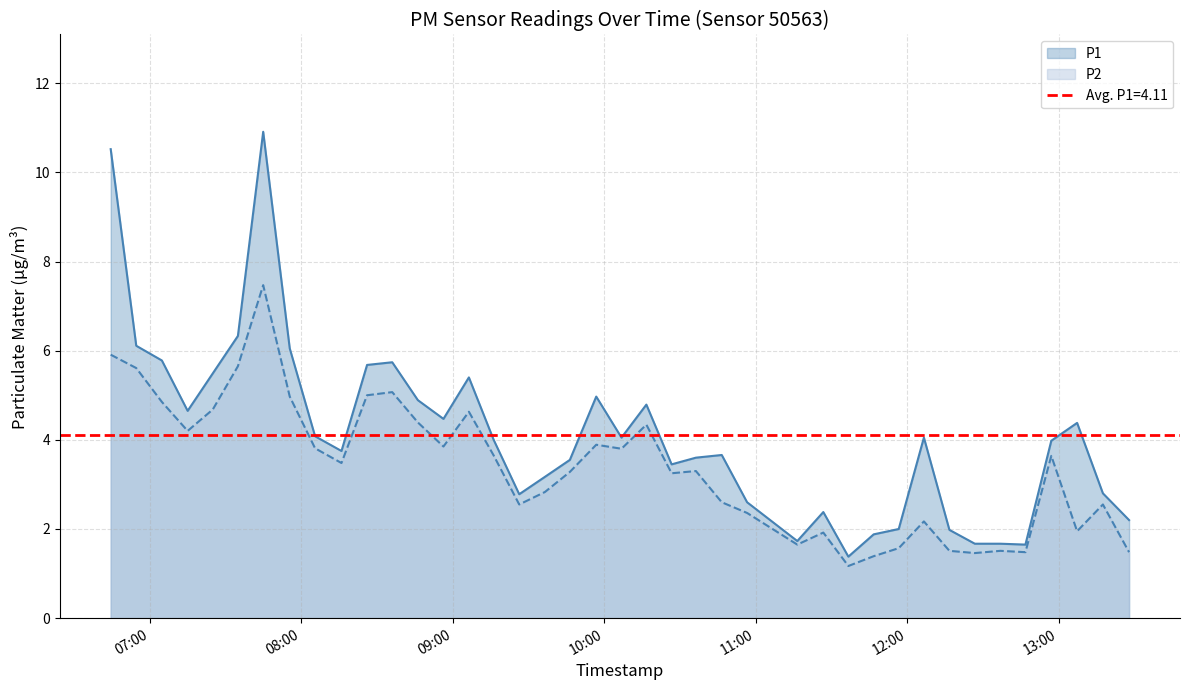

What is the minimum value for P2?

1.2